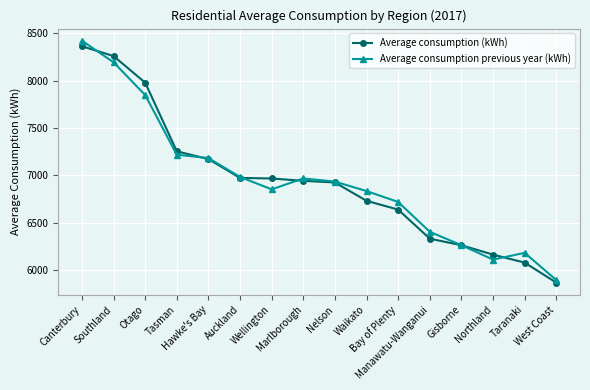

What are all the series names shown in the legend?

Average consumption (kWh), Average consumption previous year (kWh)